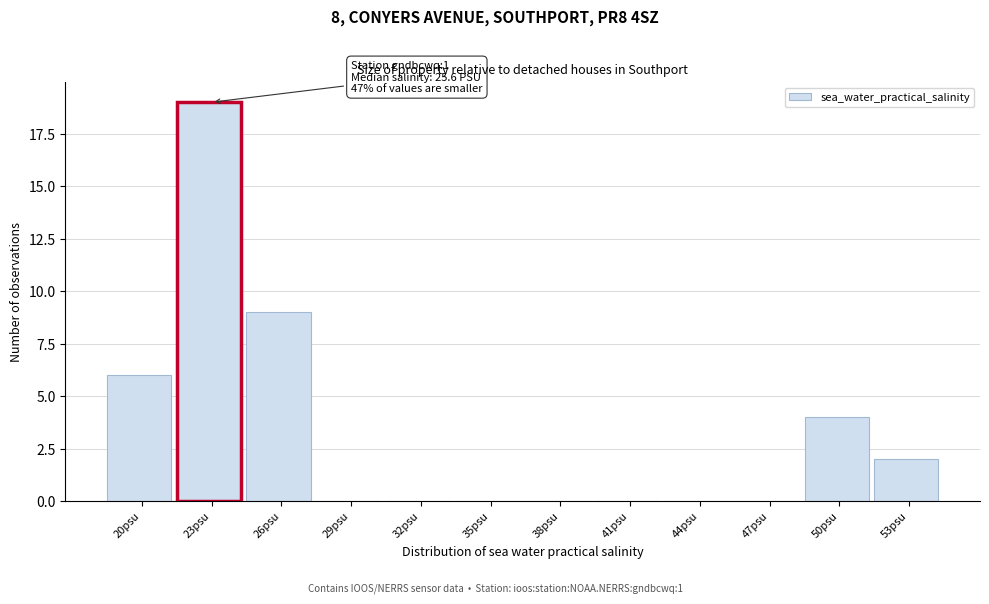

Reading left to right, what are all the values shown in this chart?

20psu=6	23psu=19	26psu=9	29psu=0	32psu=0	35psu=0	38psu=0	41psu=0	44psu=0	47psu=0	50psu=4	53psu=2